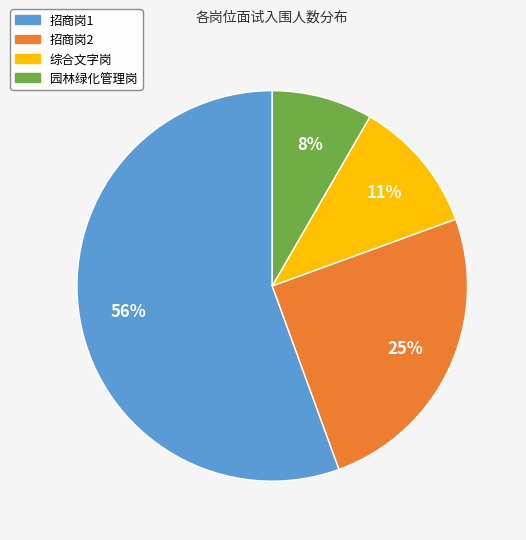

The 招商岗1 slice represents 56% of the pie. True or false?

True